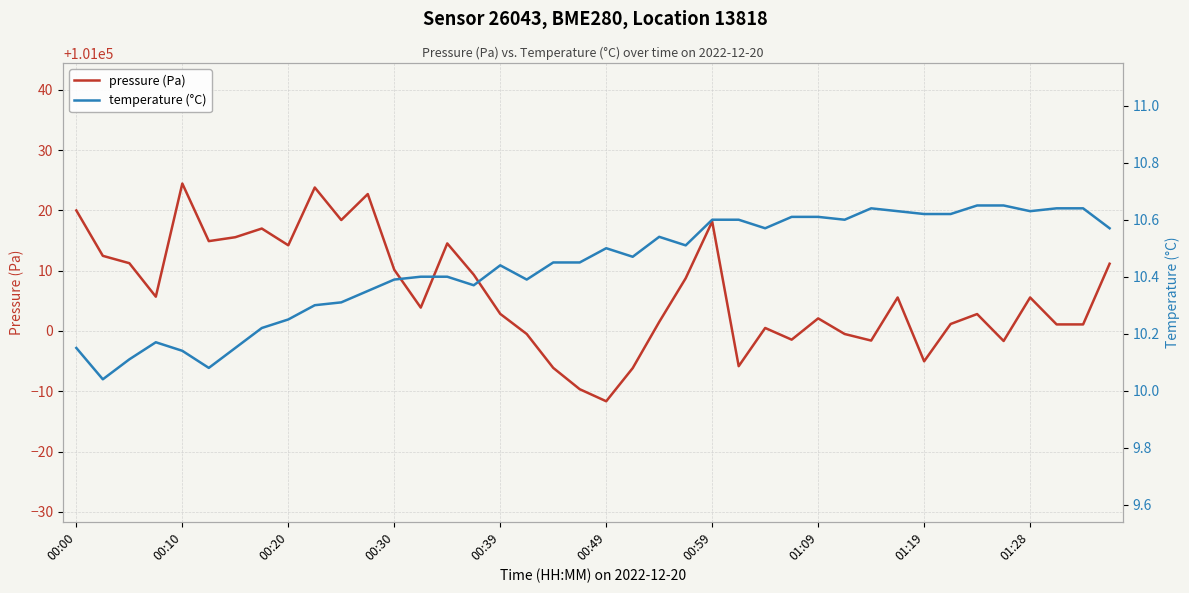

True or false: temperature (°C) and pressure (Pa) cross at least once.

False